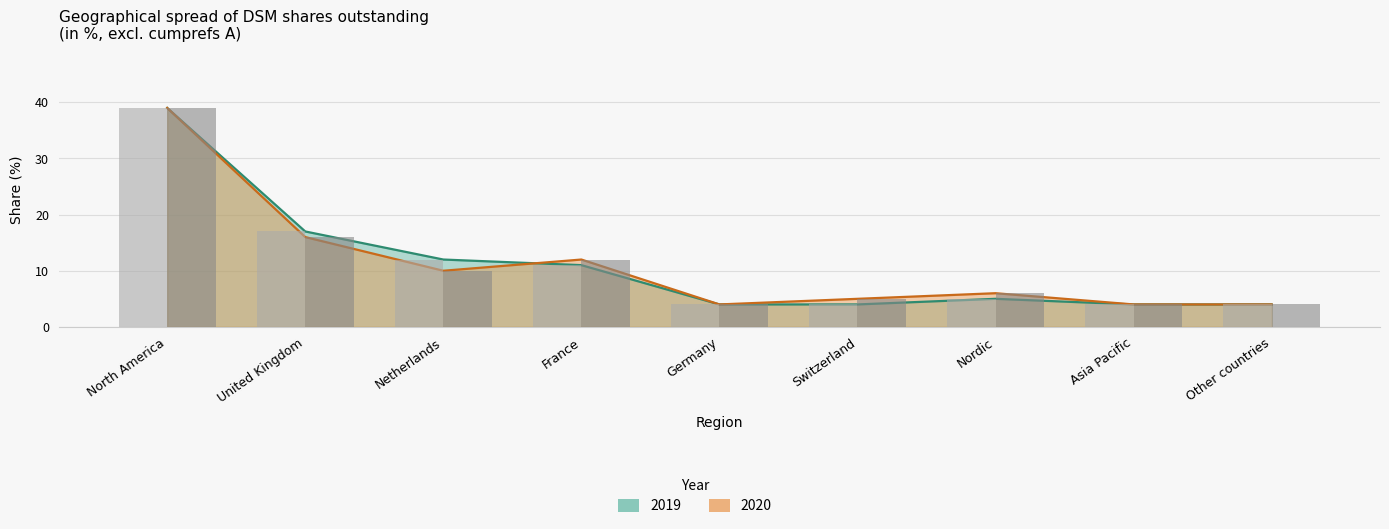

At which label does 2020 first exceed 6?

North America